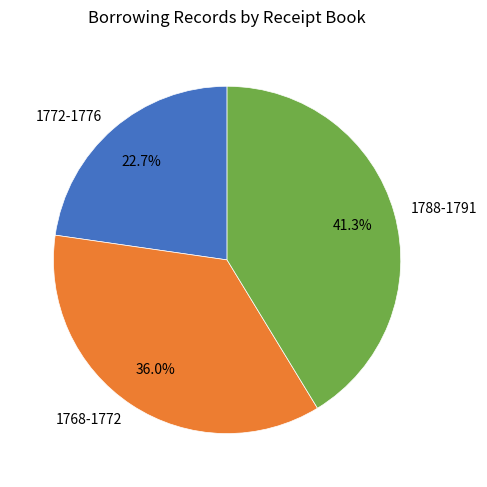

Is 1768-1772 the majority of the pie?

No